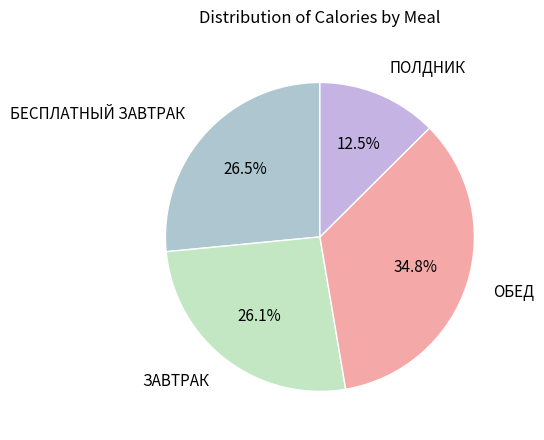

Is ПОЛДНИК the majority of the pie?

No